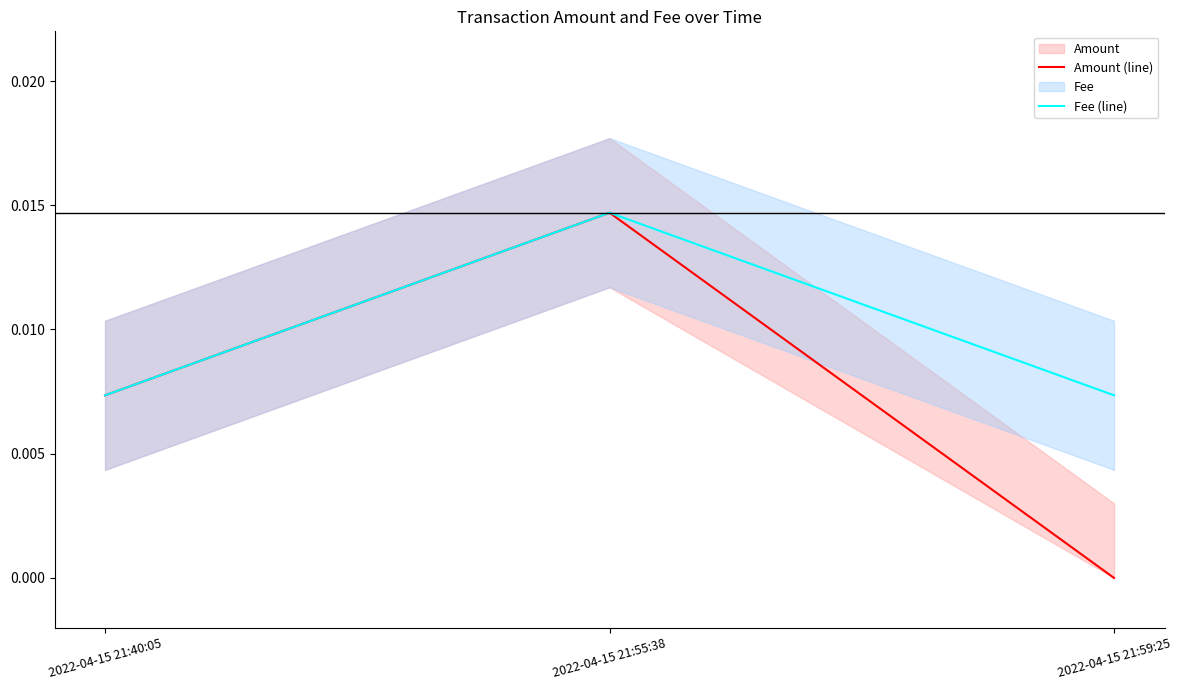

What position from the right is 2022-04-15 21:40:05?

3